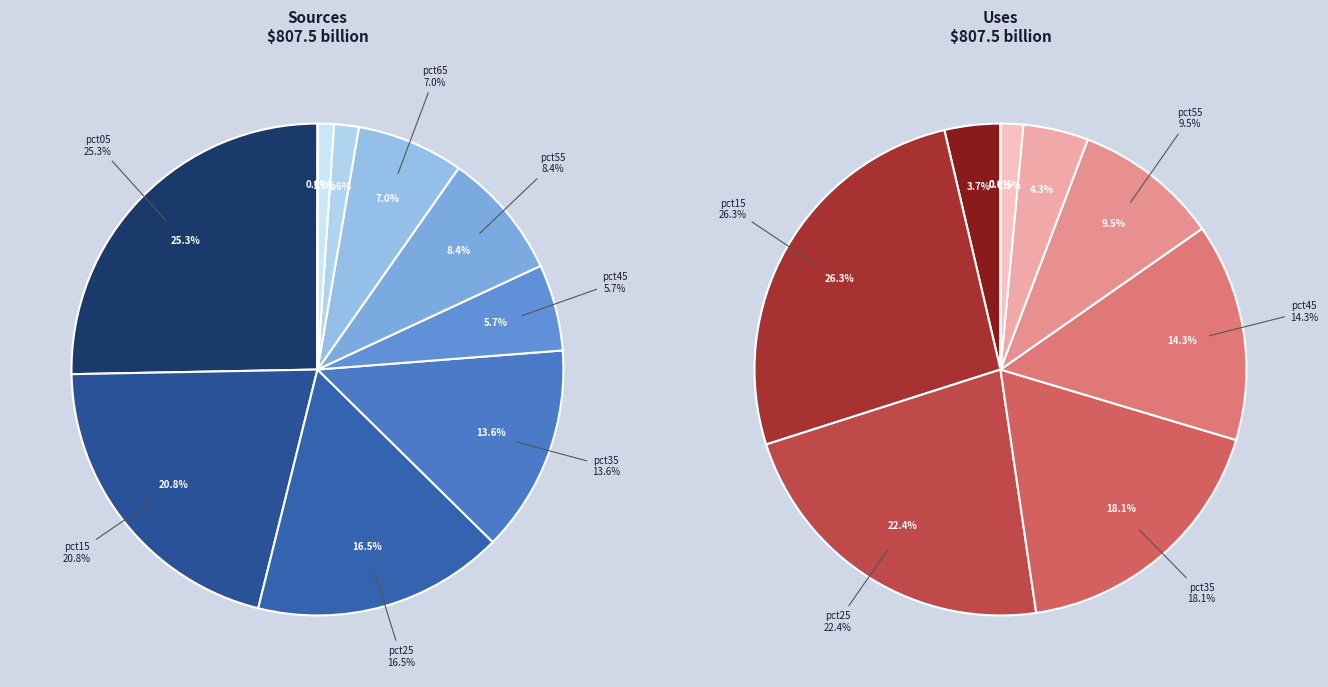

To the nearest percent, what is the difference between the largest and smallest slice percentages?

26%